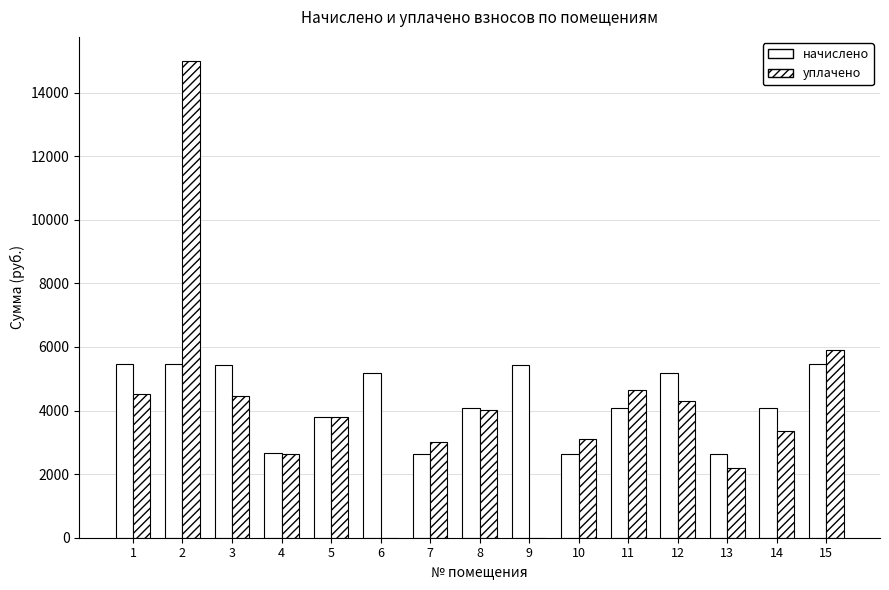

At how many categories does at least one series exceed 1956?

15